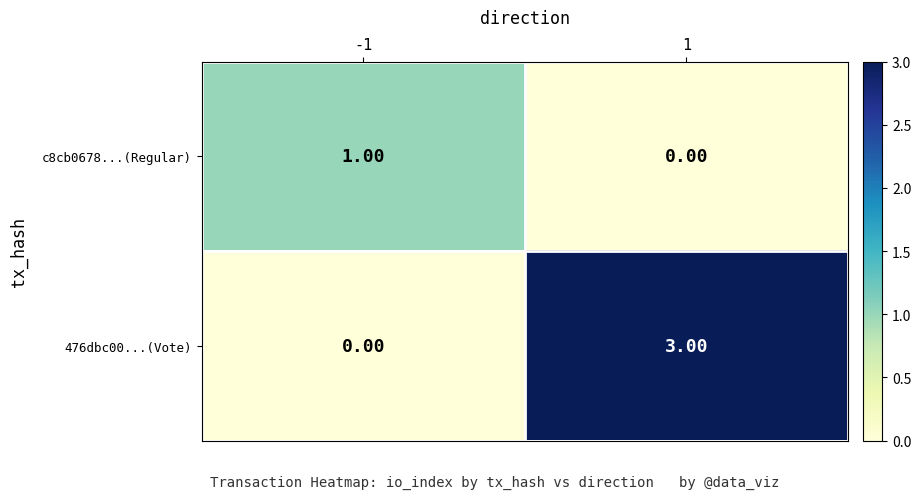

What is the total value across all series at 1?

3